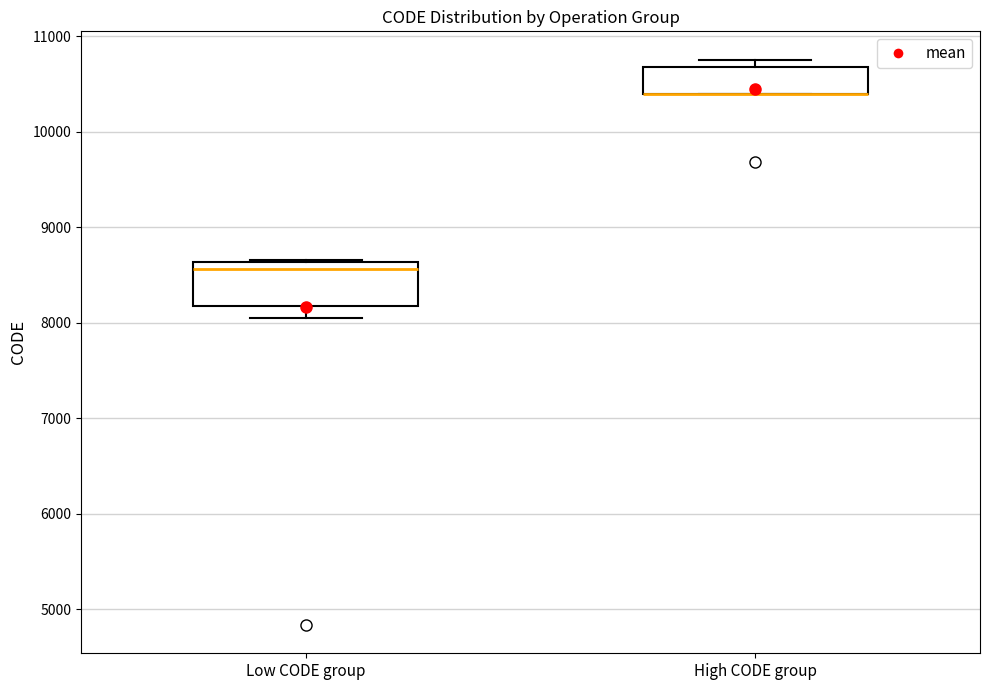

Where is the lower edge of the box for High CODE group on the y-axis? The values are not printed on the chart, so give them approximately, as read against the axis.

10400